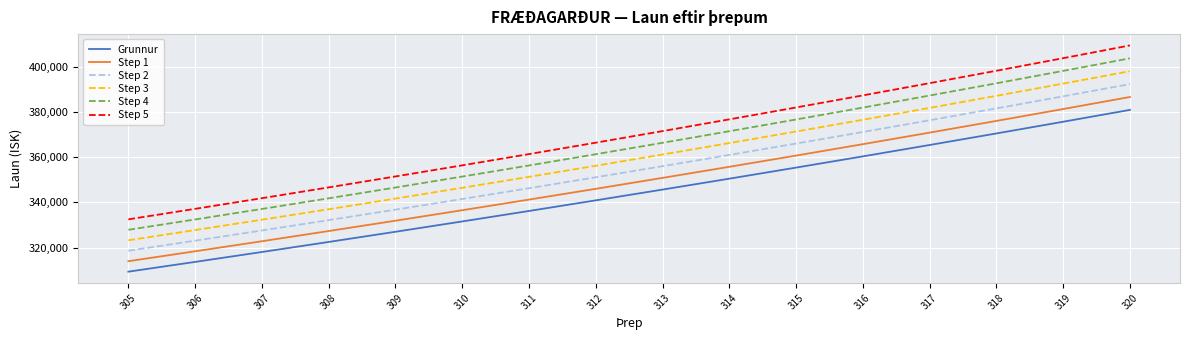

List the labels in order of Step 5 value, largest first.

320, 319, 318, 317, 316, 315, 314, 313, 312, 311, 310, 309, 308, 307, 306, 305